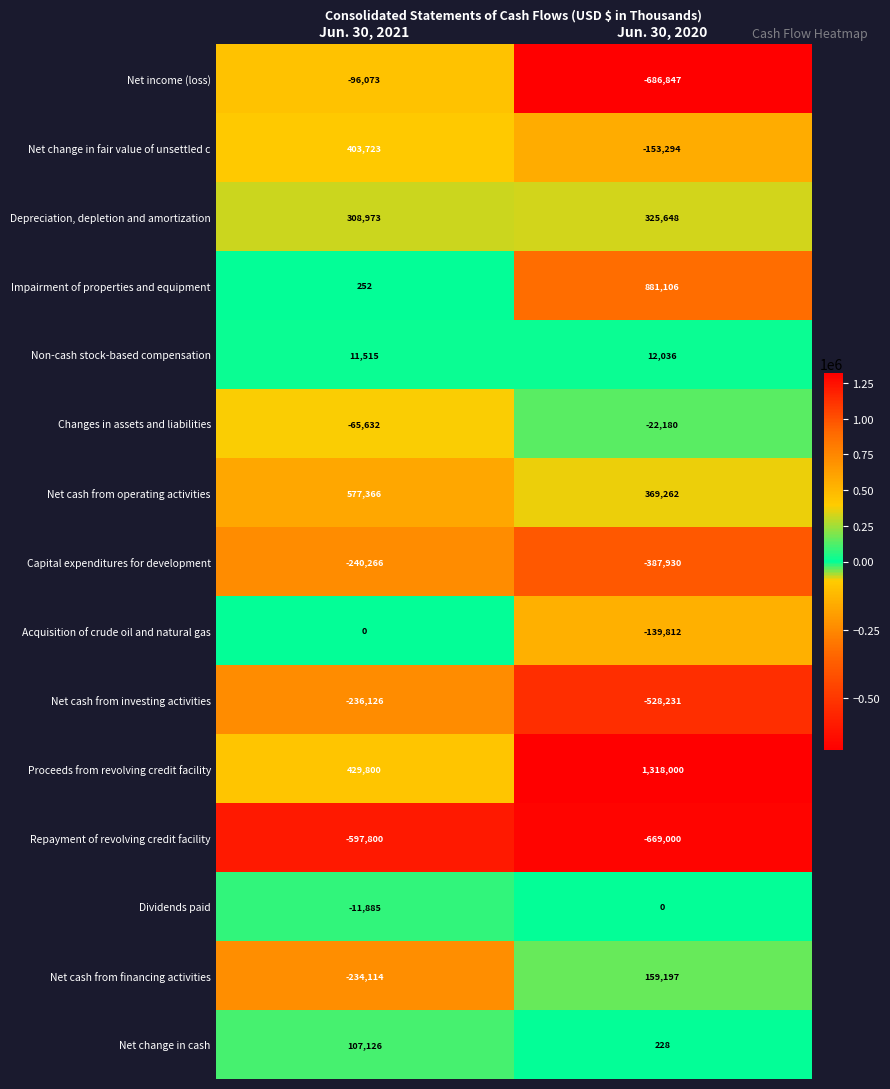

What is the difference between the maximum and minimum values in the Changes in assets and liabilities series?

43452